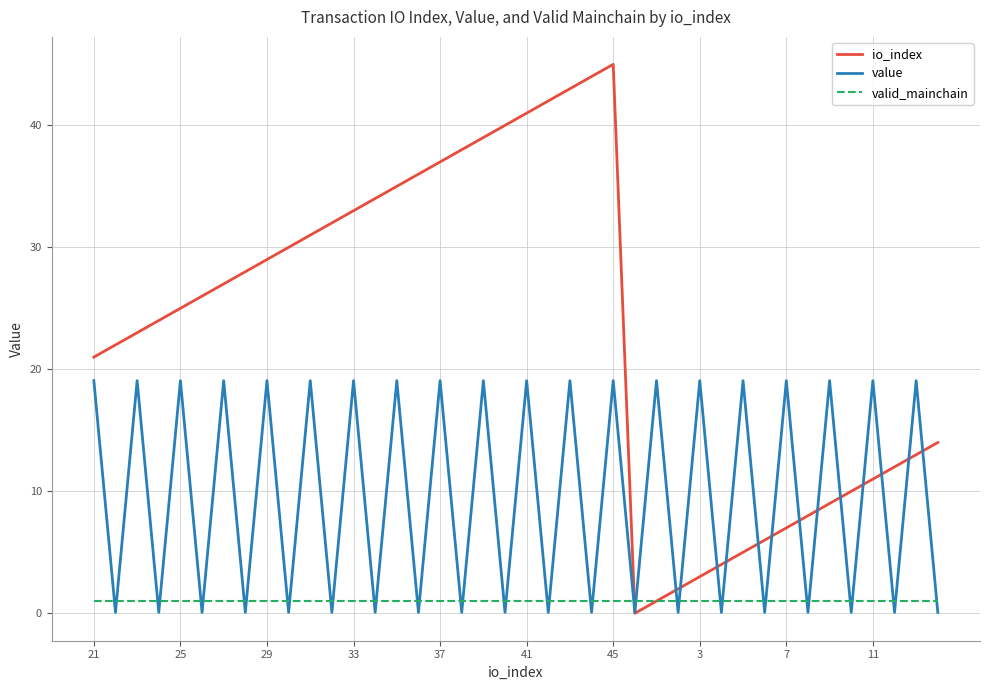

How many intersections are there between value and io_index?

14